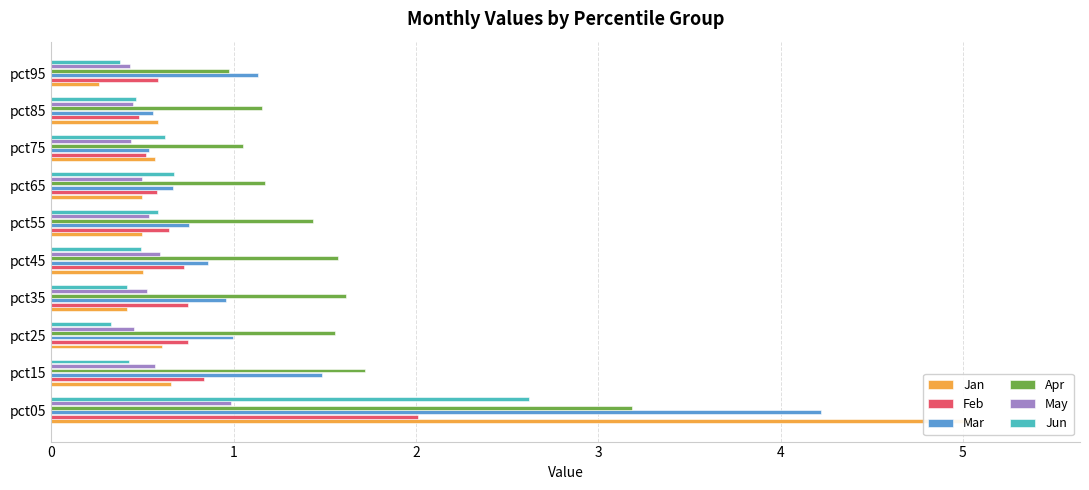

What is the difference between the highest and lowest values at pct05?

4.1